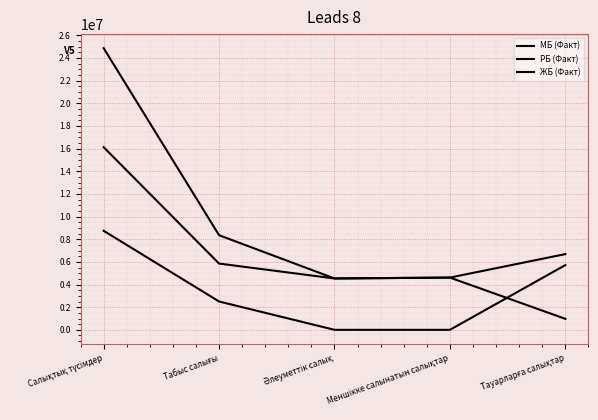

What is the label of the 5th point from the left?

Тауарларға салықтар